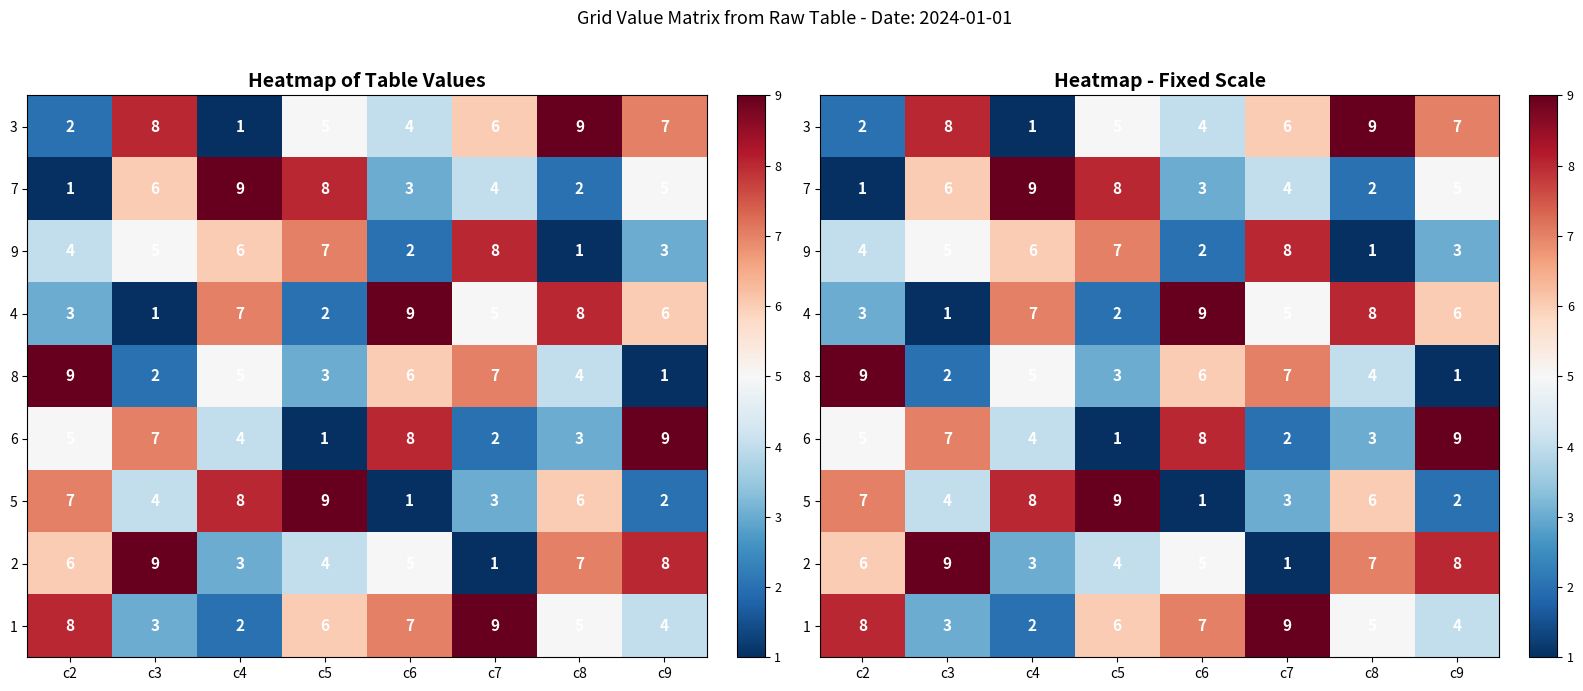

Count the number of categories in the chart.

8